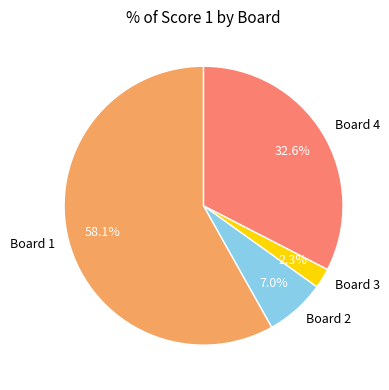

To the nearest percent, what is the average slice percentage?

25%